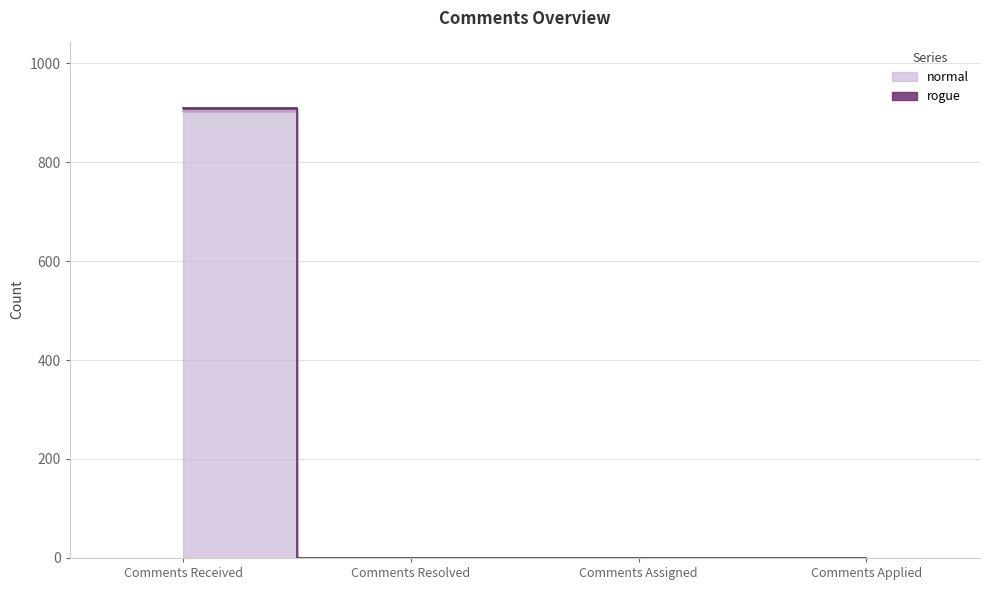

Which series has the largest total across all categories?

rogue